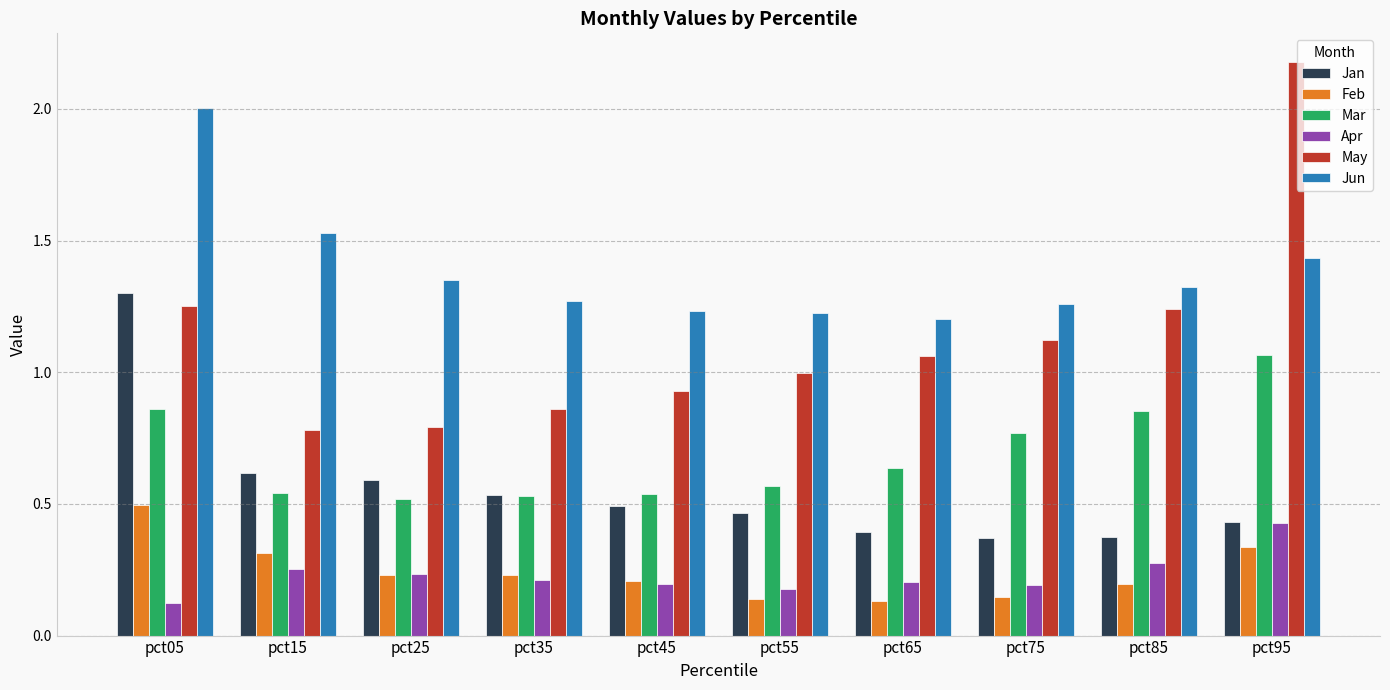

What is the highest value of the May series?

2.2